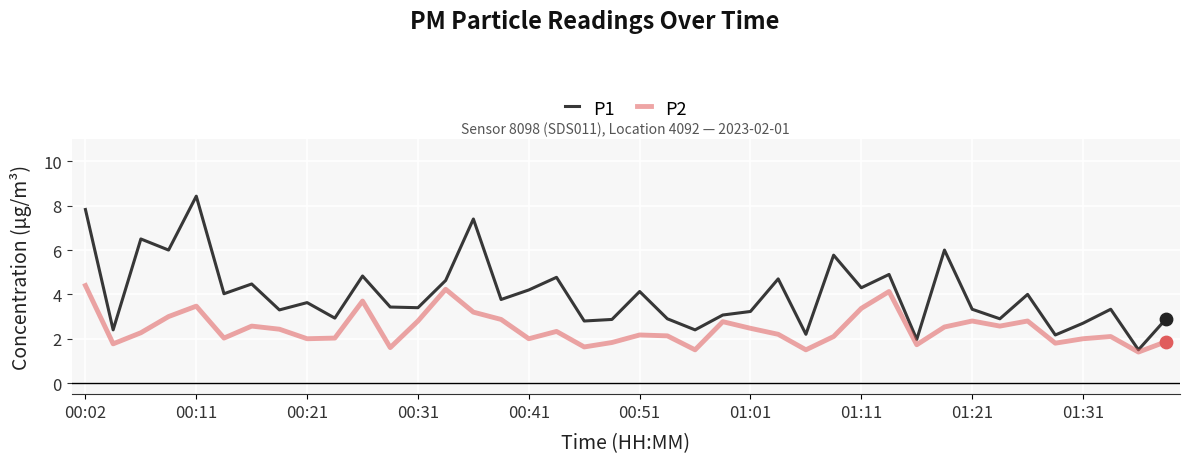

Which series has the largest total across all categories?

P1